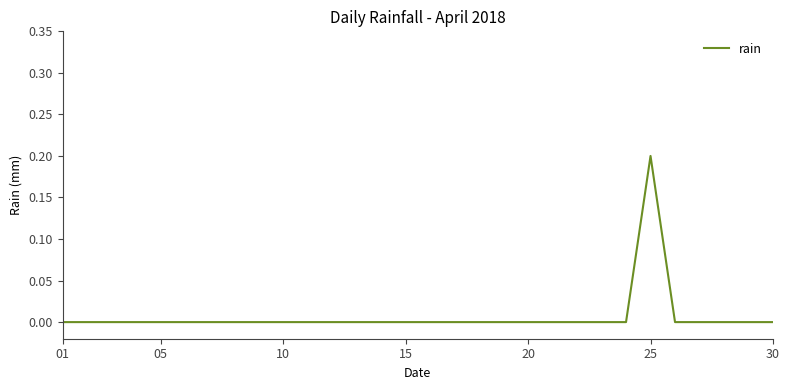

How many lines are shown in the chart?

1